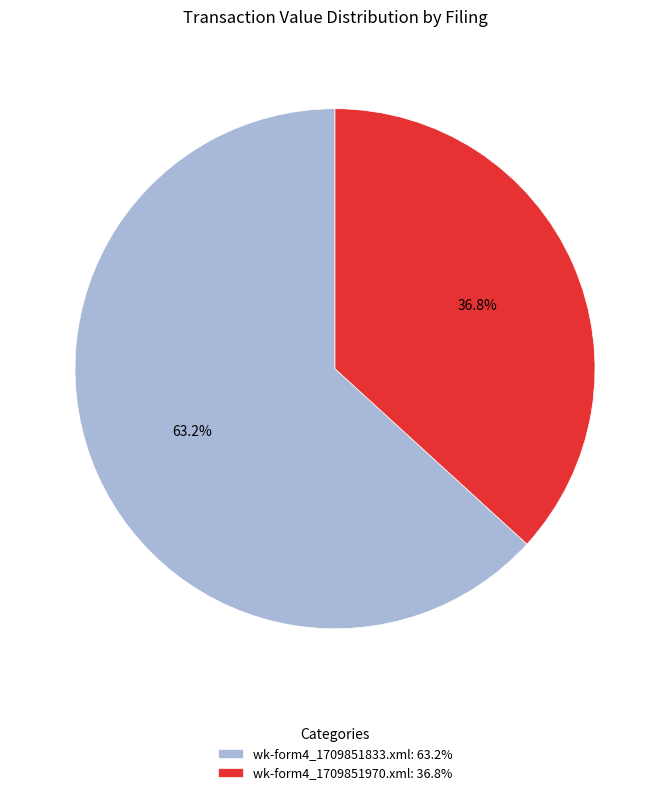

Which category accounts for the majority?

wk-form4_1709851833.xml